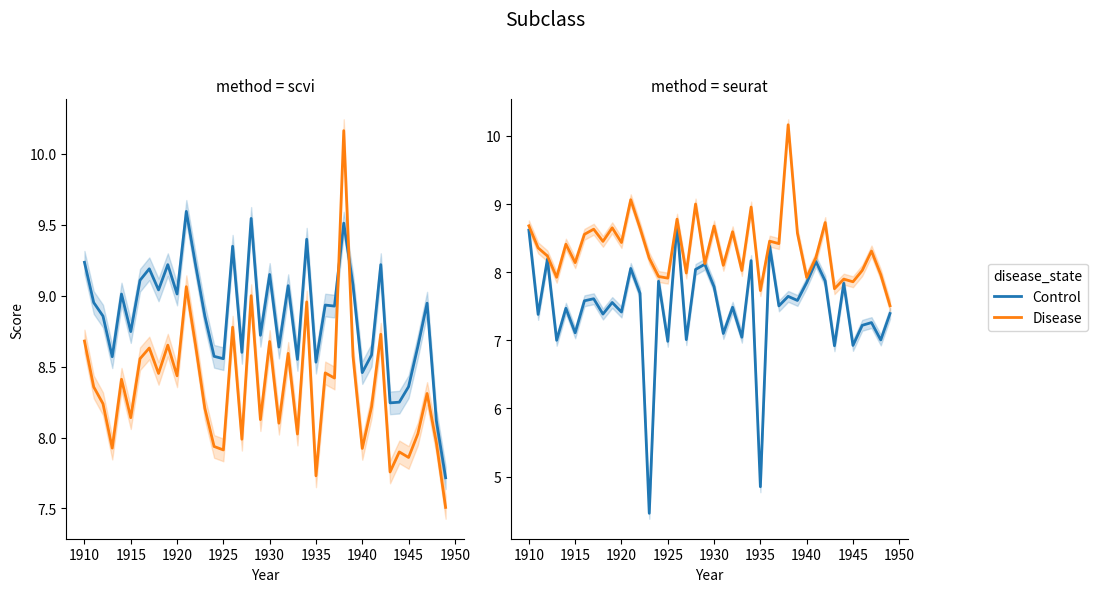

What is the value of the Disease point at the 40th from the left?

7.5